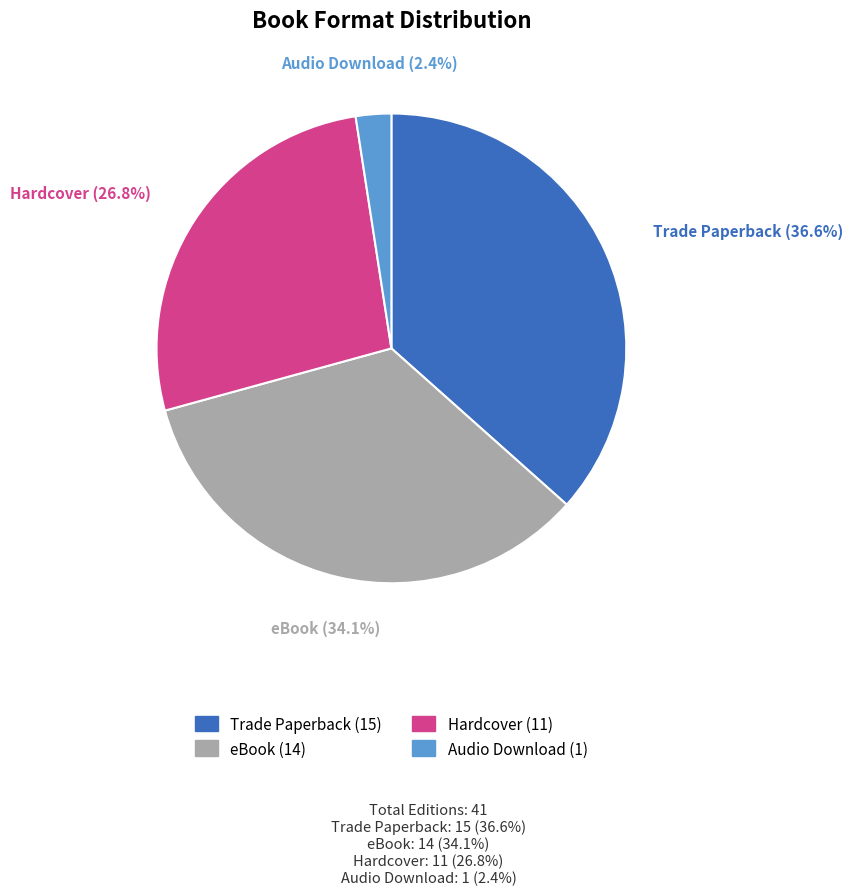

To the nearest percent, what percentage of the pie is Audio Download?

2%